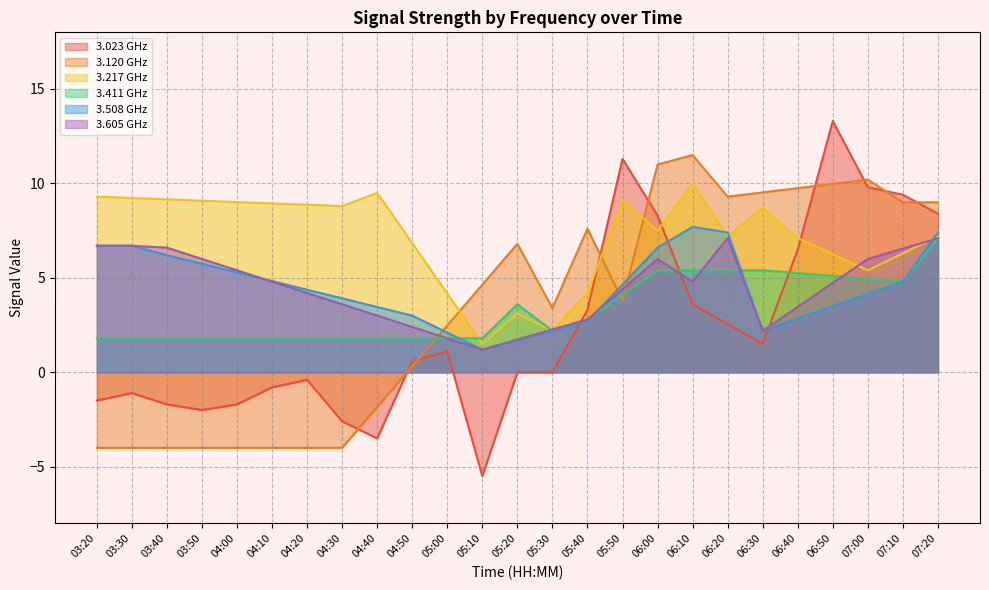

What is the smallest value displayed?

-5.5